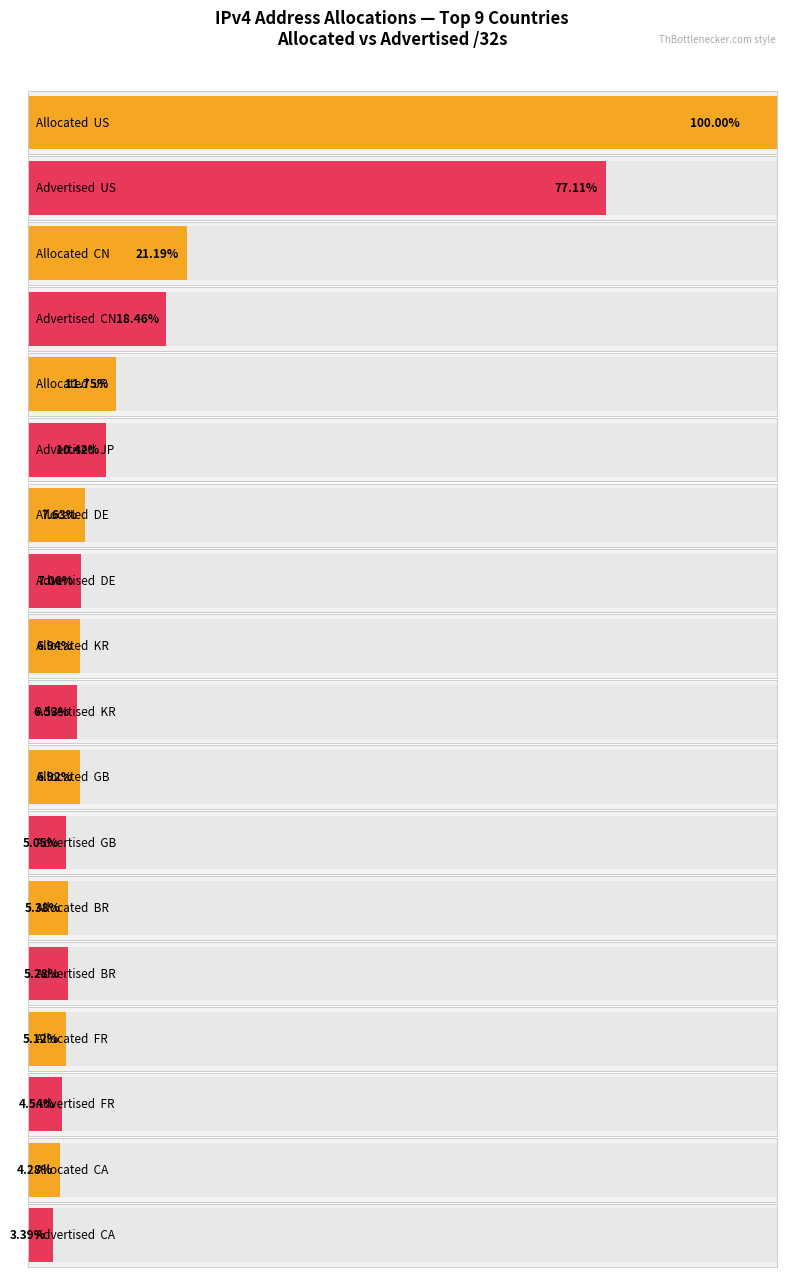

At JP, list the series in order from smallest to largest.

Advertised /32s, Allocated /32s